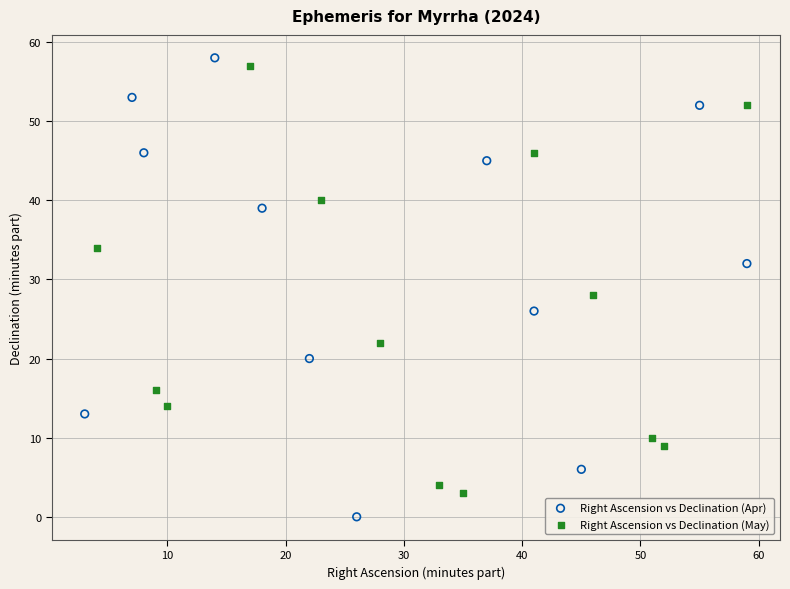

Which series reaches the minimum Y coordinate?

Right Ascension vs Declination (Apr)